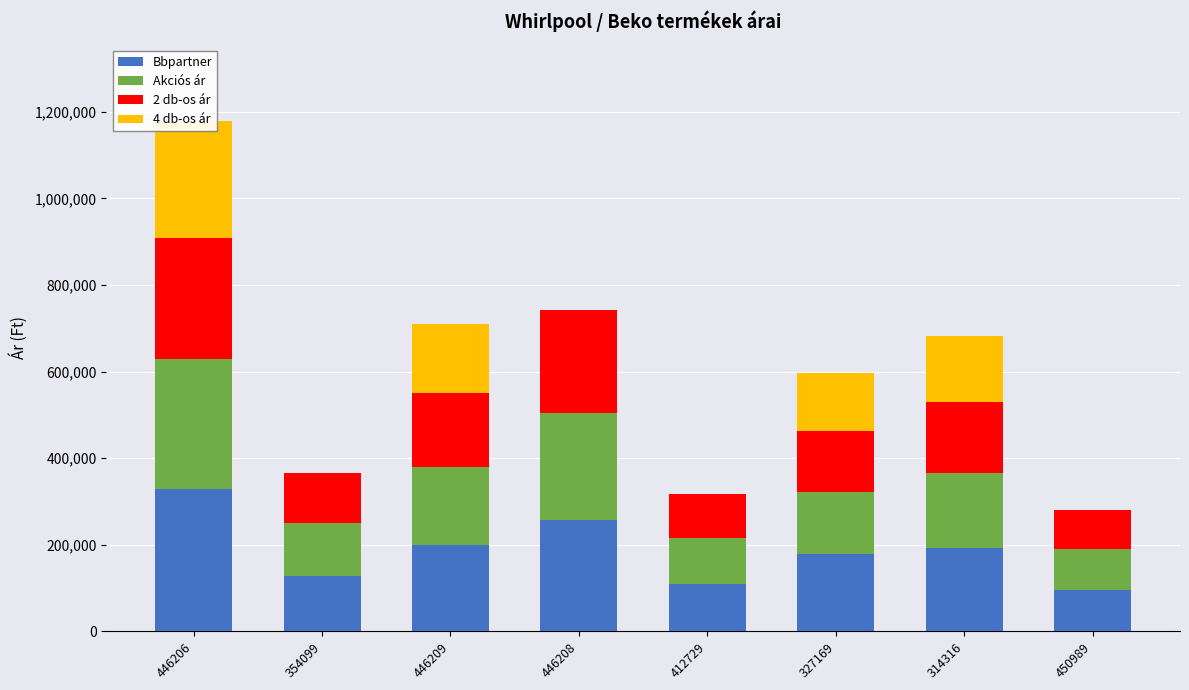

How many categories are shown in the chart?

8